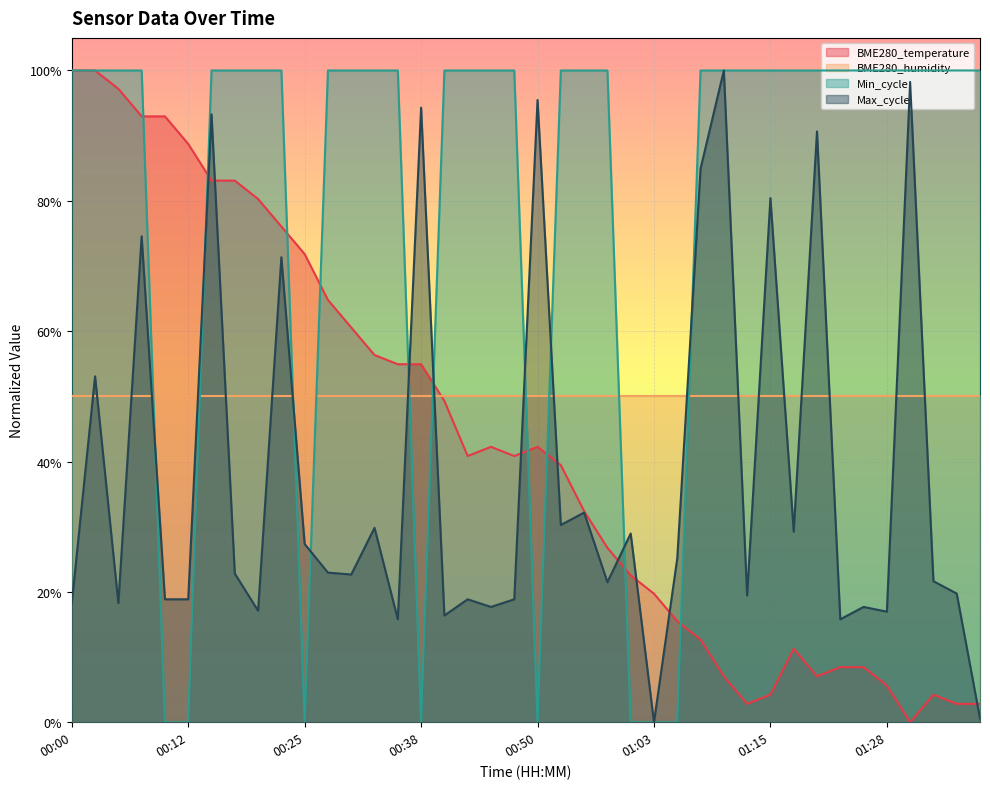

Is the value of Max_cycle at 01:15 greater than the value of BME280_temperature at 00:05?

No